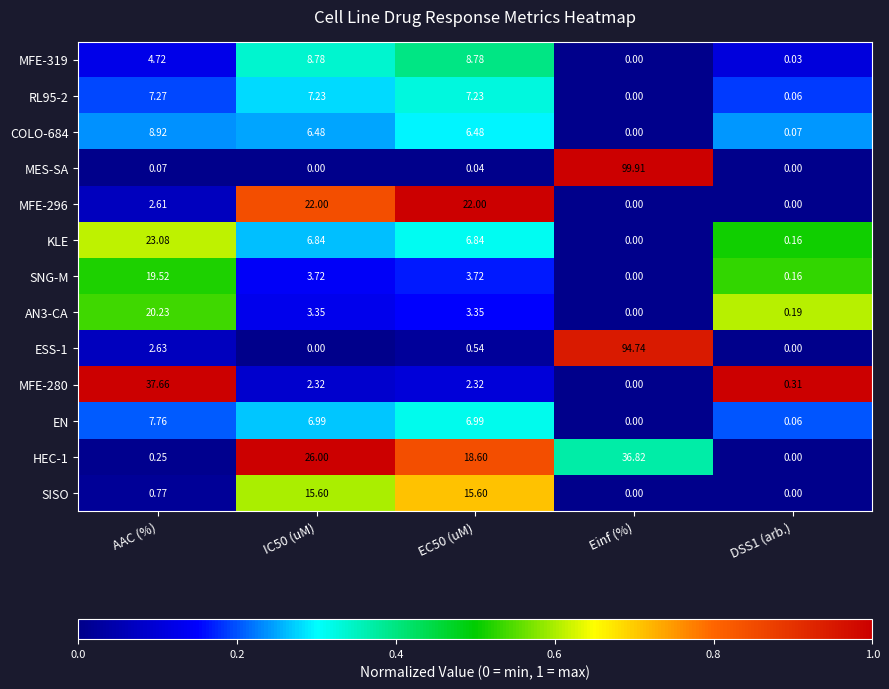

At which category is the sum across all series the highest?

Einf (%)